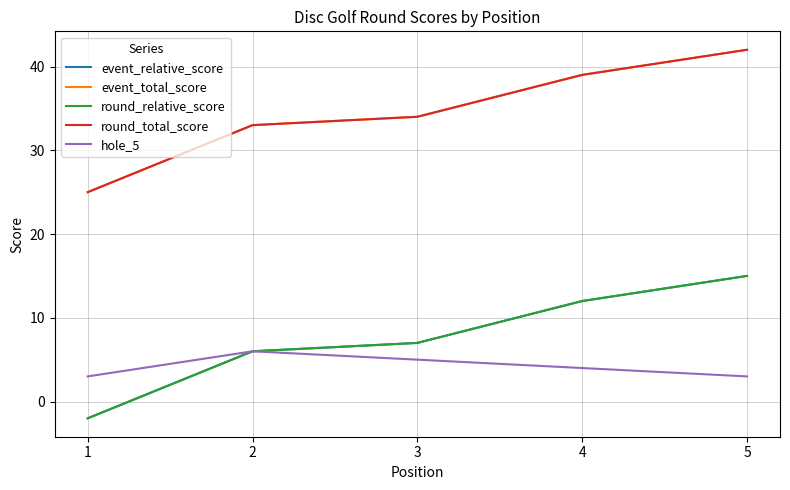

Which series has the largest total across all categories?

event_total_score